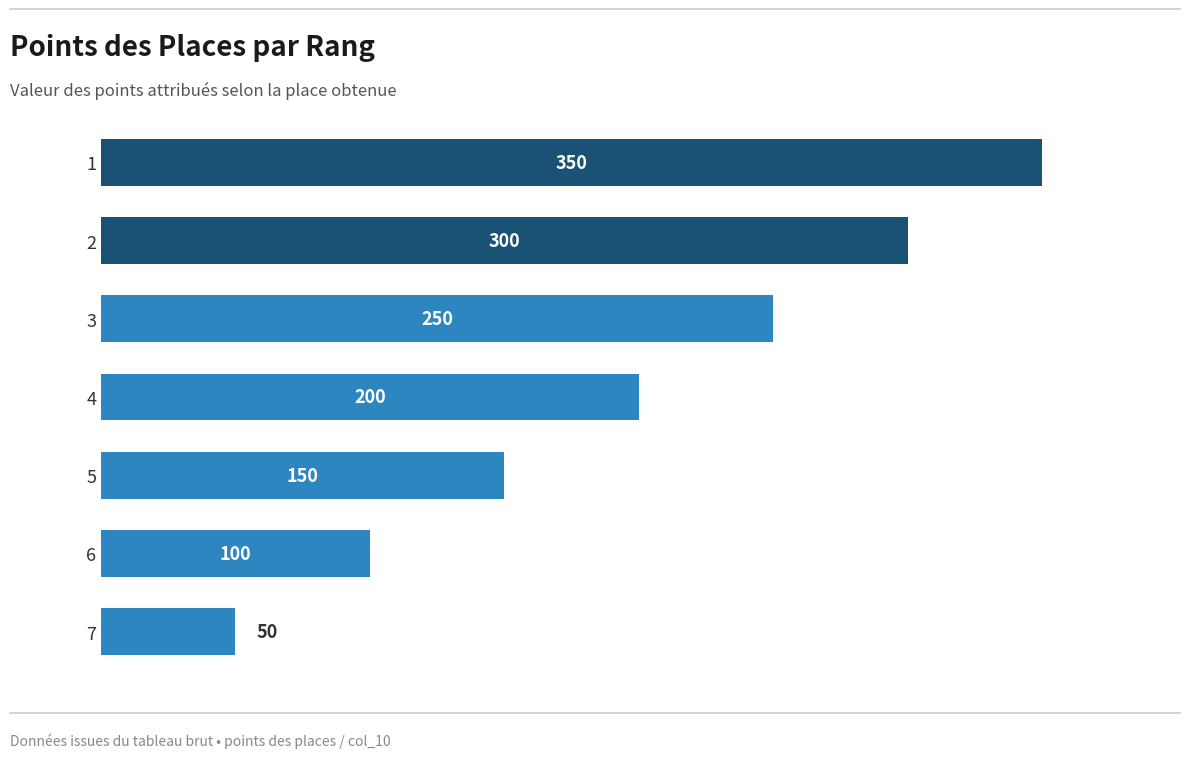

Reading top to bottom, what are all the values shown in this chart?

1=350	2=300	3=250	4=200	5=150	6=100	7=50